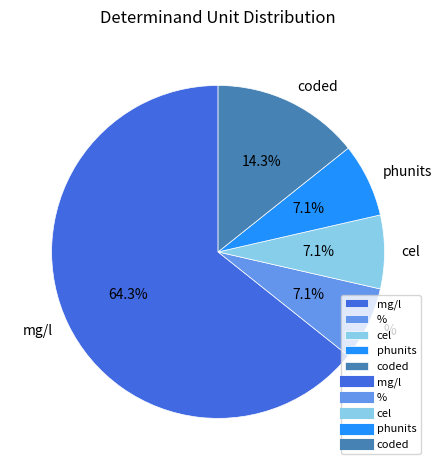

What percentage is NOT represented by phunits?

92.9%